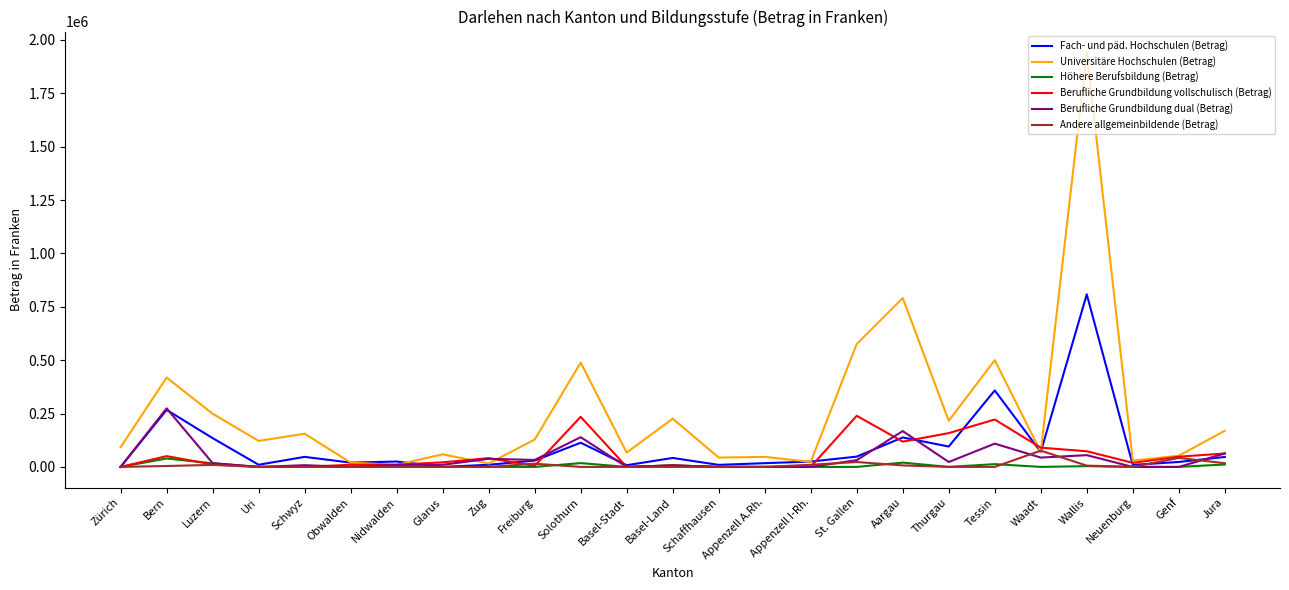

What is the difference between the maximum and minimum values in the Fach- und päd. Hochschulen (Betrag) series?

808250